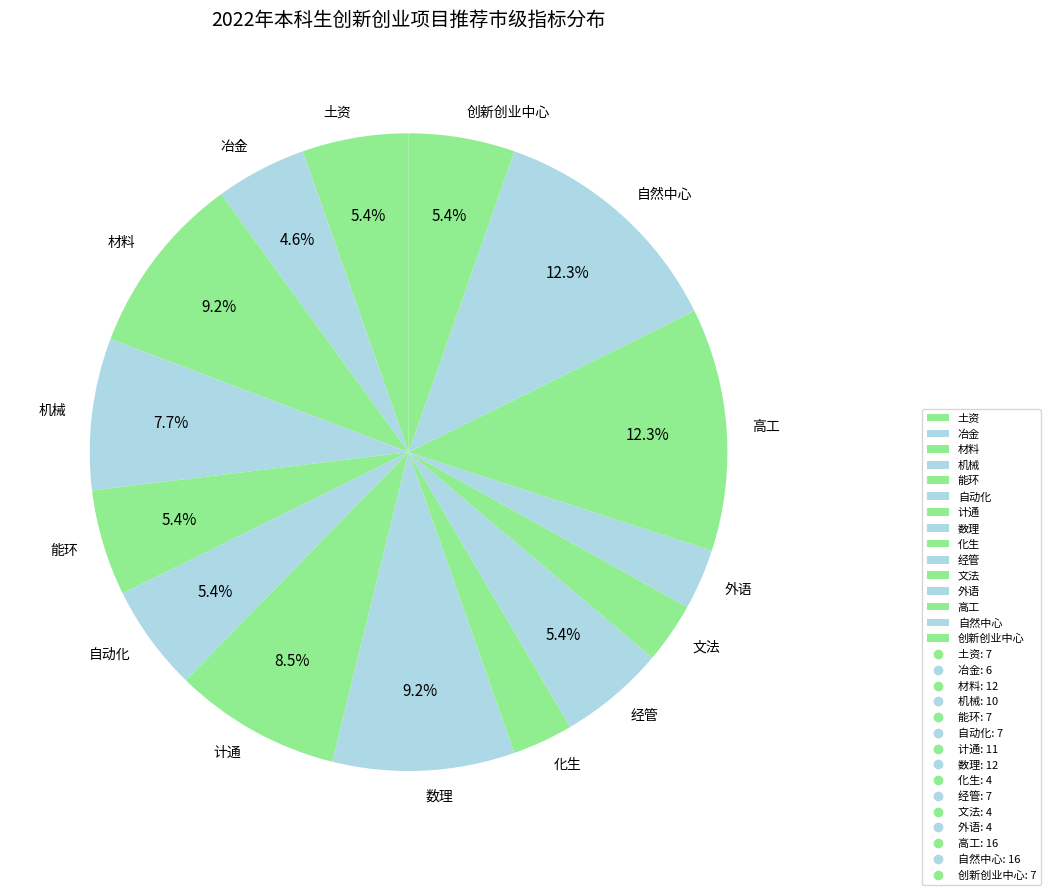

True or false: 外语 accounts for 3% of the total.

True